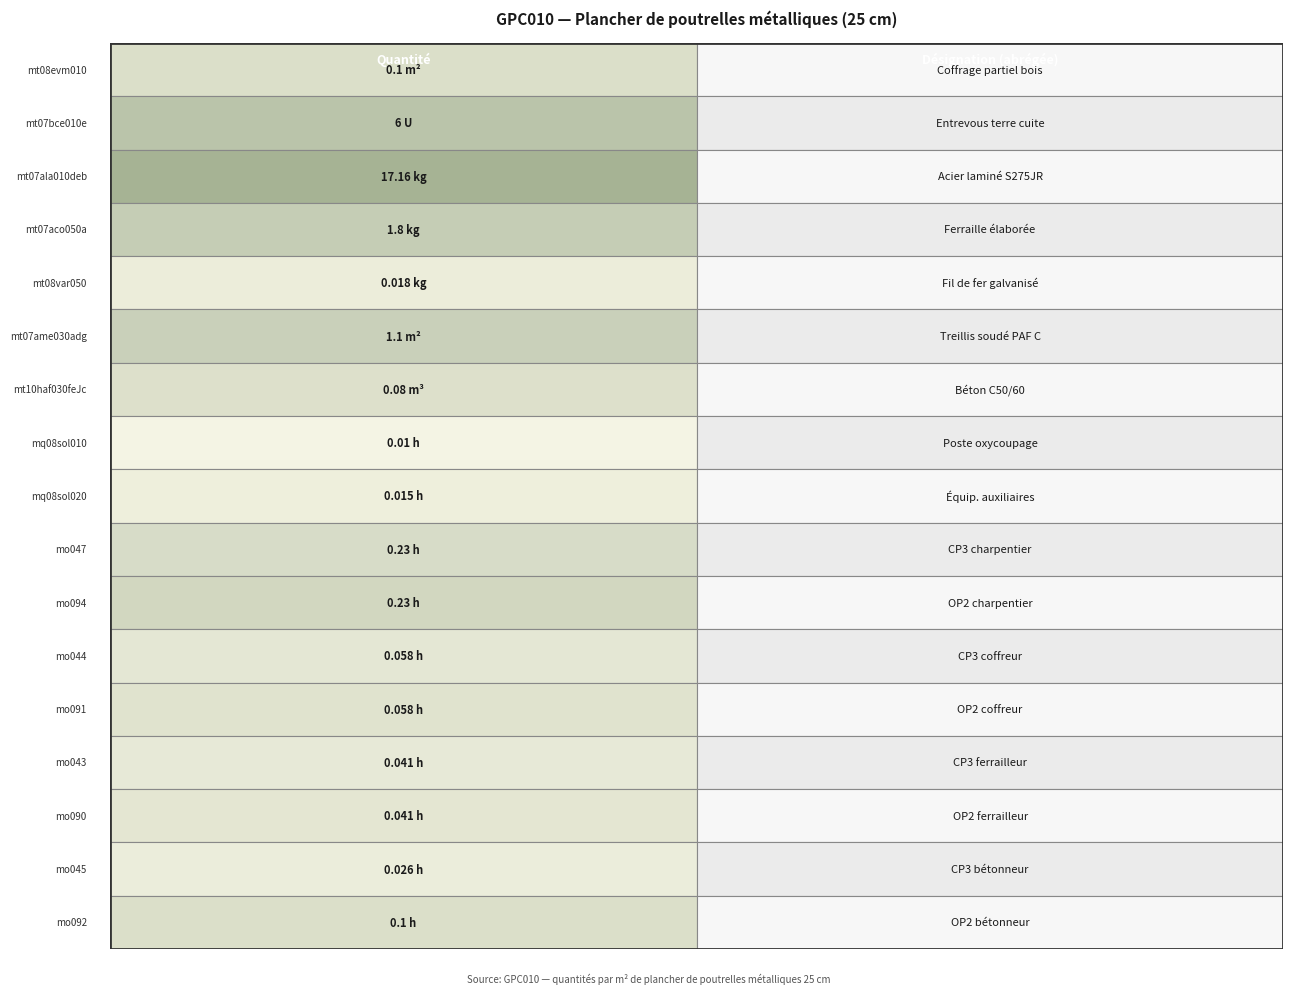

What is the sum of all mo044 values?

0.1